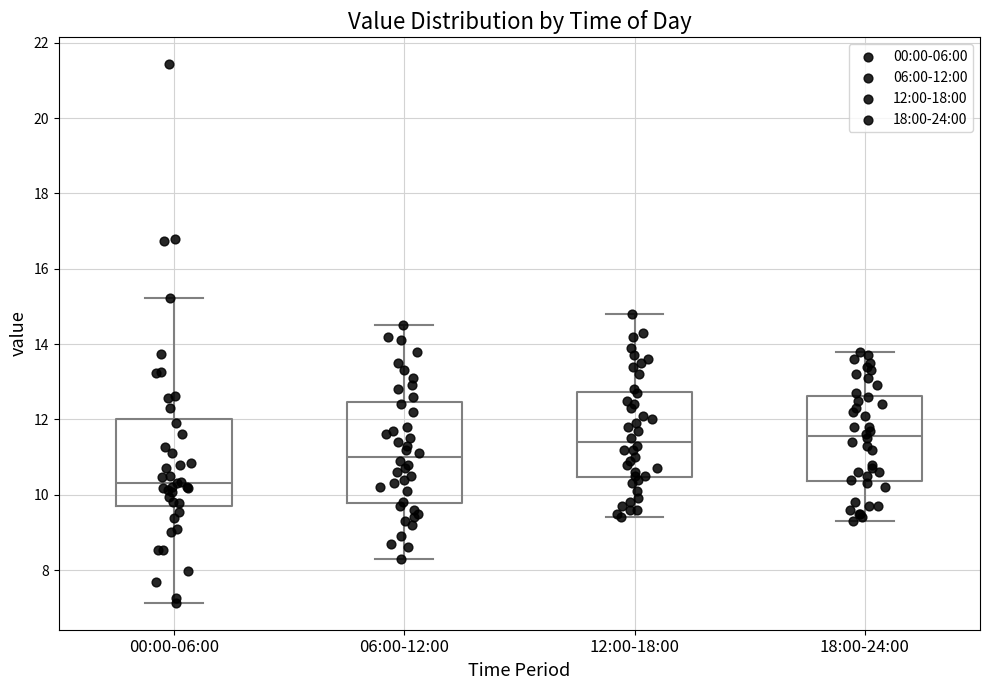

Reading left to right, read every box against the y-axis: the position of its median line, the range the box covers, and the ends of its whiskers. The values are not printed on the chart, so give them approximately, as read against the axis.

00:00-06:00: median 10.4, box 9.8 to 12.0, whiskers 7.2 to 15.2
06:00-12:00: median 11.0, box 9.8 to 12.4, whiskers 8.4 to 14.6
12:00-18:00: median 11.4, box 10.4 to 12.8, whiskers 9.4 to 14.8
18:00-24:00: median 11.6, box 10.4 to 12.6, whiskers 9.4 to 13.8